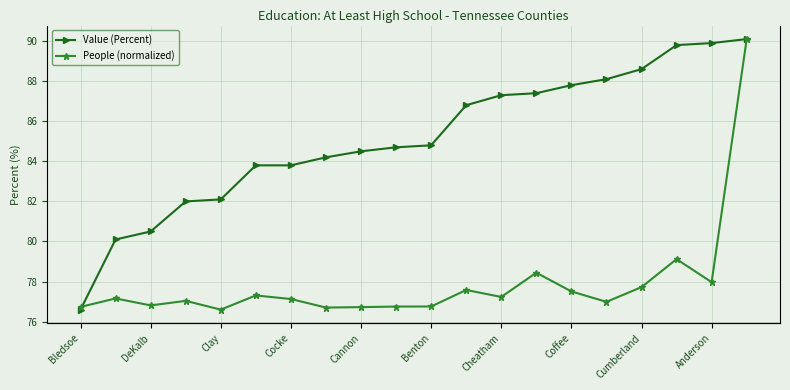

How many data points does each series have?

20